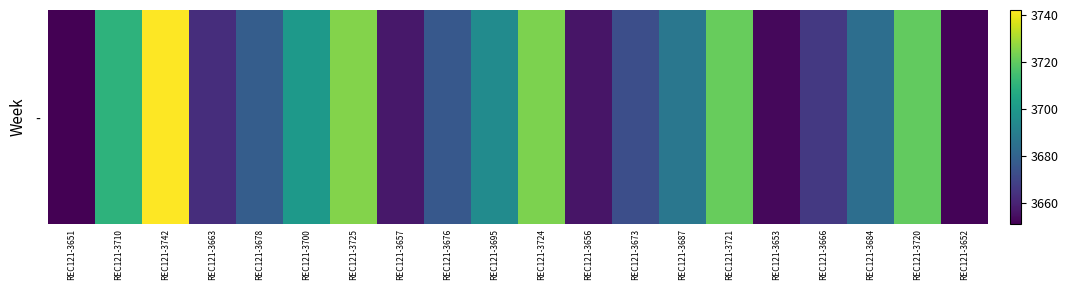

List the labels in order of value, largest first.

REC121-3742, REC121-3725, REC121-3724, REC121-3721, REC121-3720, REC121-3710, REC121-3700, REC121-3695, REC121-3687, REC121-3684, REC121-3678, REC121-3676, REC121-3673, REC121-3666, REC121-3663, REC121-3657, REC121-3656, REC121-3653, REC121-3652, REC121-3651